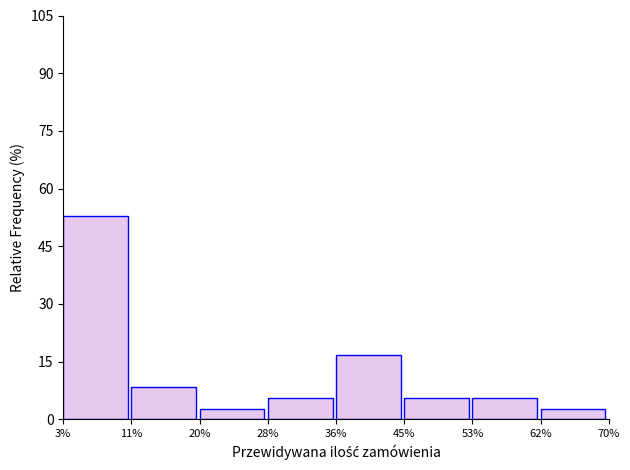

Reading left to right, list every bar in this chart as the range it spans on the x-axis followed by its height. The values are not printed on the chart, so give them approximately, as read against the axis.

3% to 11%: 52
11% to 20%: 8
20% to 28%: 2
28% to 36%: 6
36% to 45%: 16
45% to 53%: 6
53% to 62%: 6
62% to 70%: 2